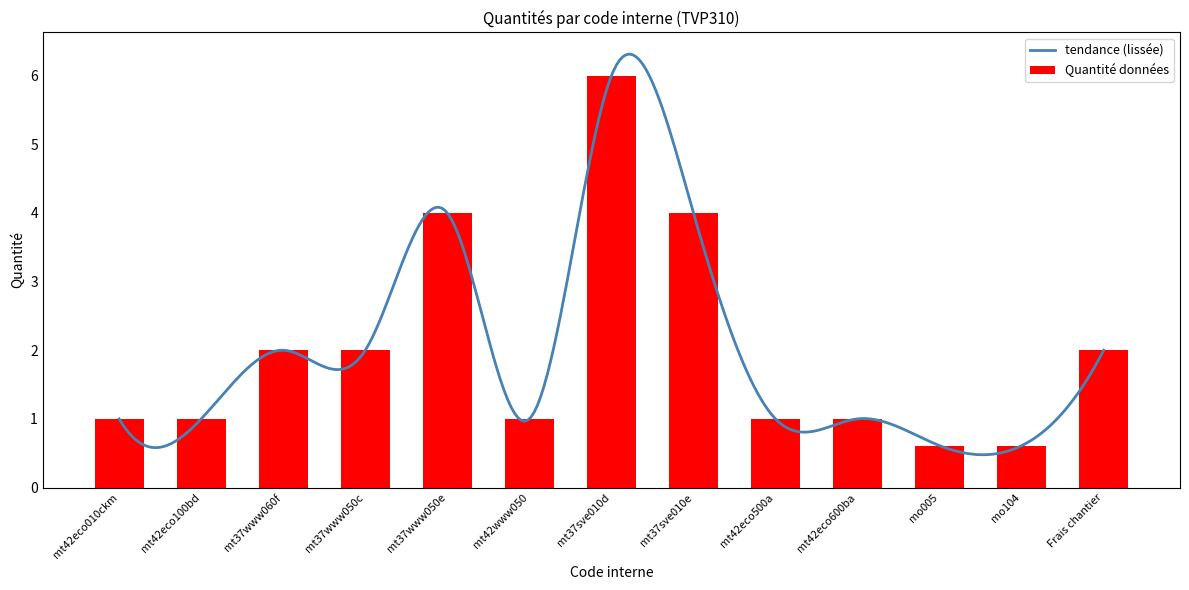

What value does the data have at mt37www050c?

2.0